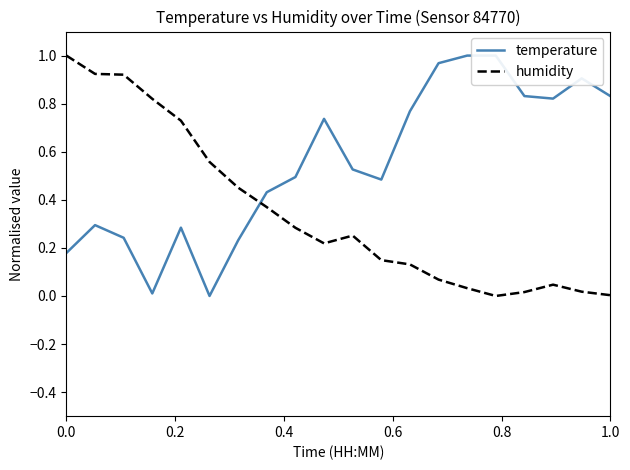

What is the maximum value for humidity?

1.0